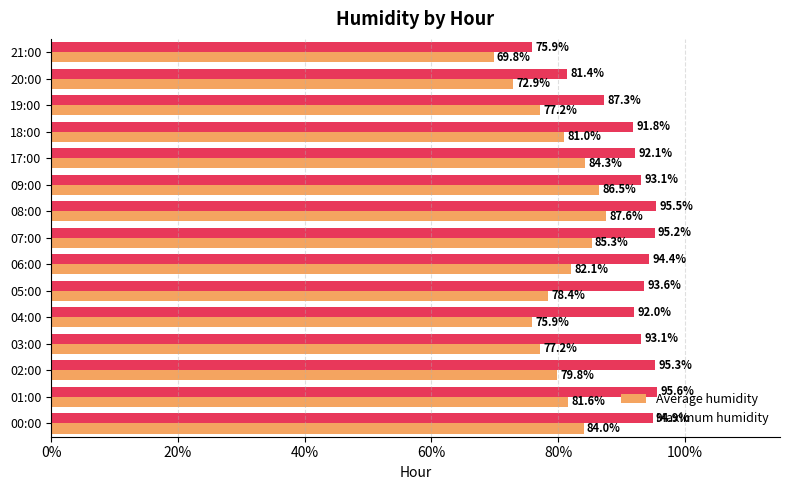

The Maximum humidity series shows 64.7 at 02:00. True or false?

False